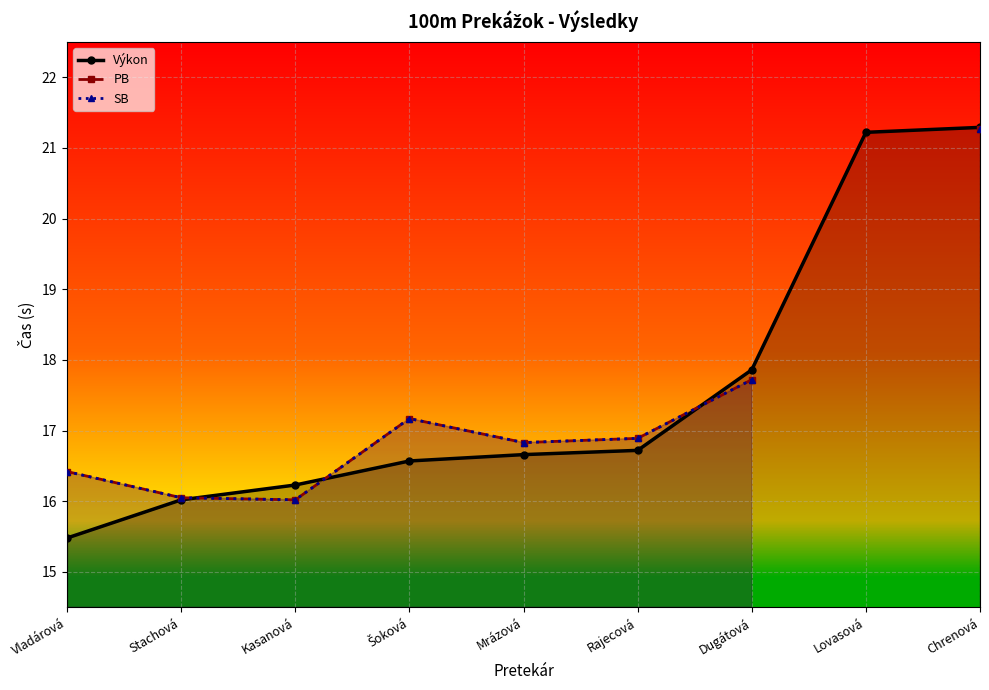

Where does the Výkon series first go above 16?

Stachová